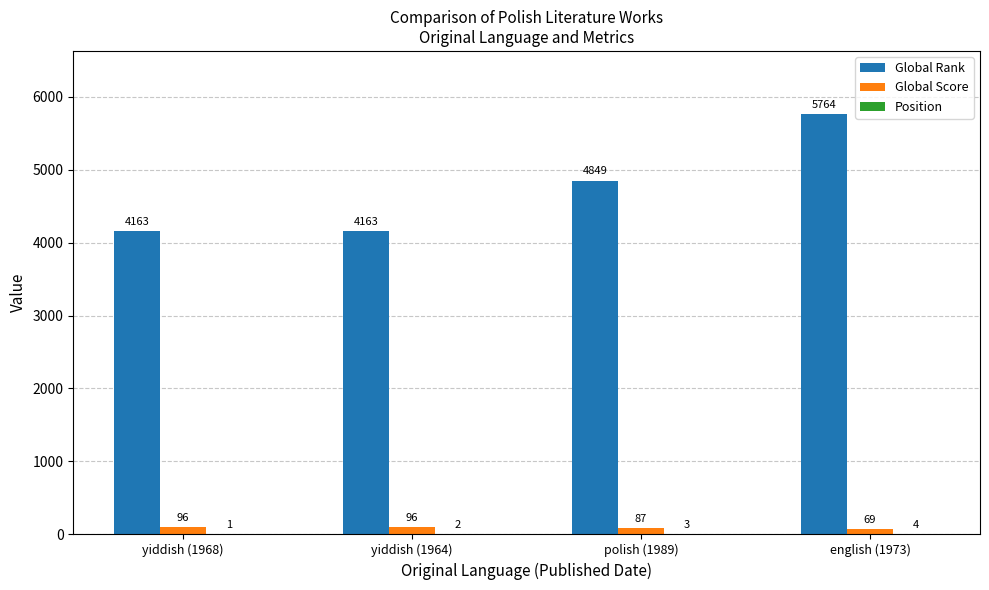

The Global Score series shows 96 at yiddish (1964). True or false?

True